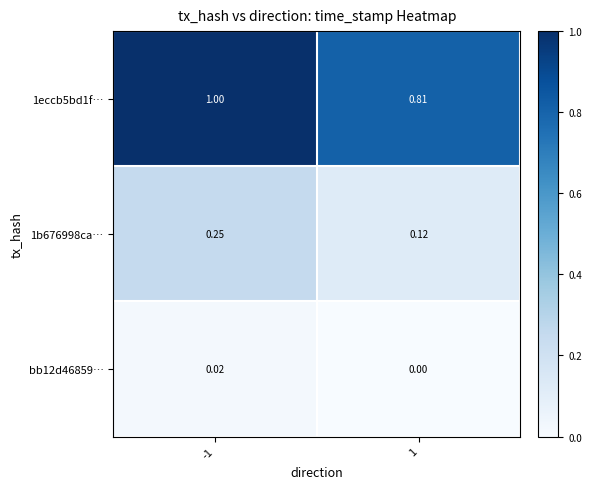

Is the value of 1b676998ca… at 1 greater than the value of bb12d46859… at -1?

Yes